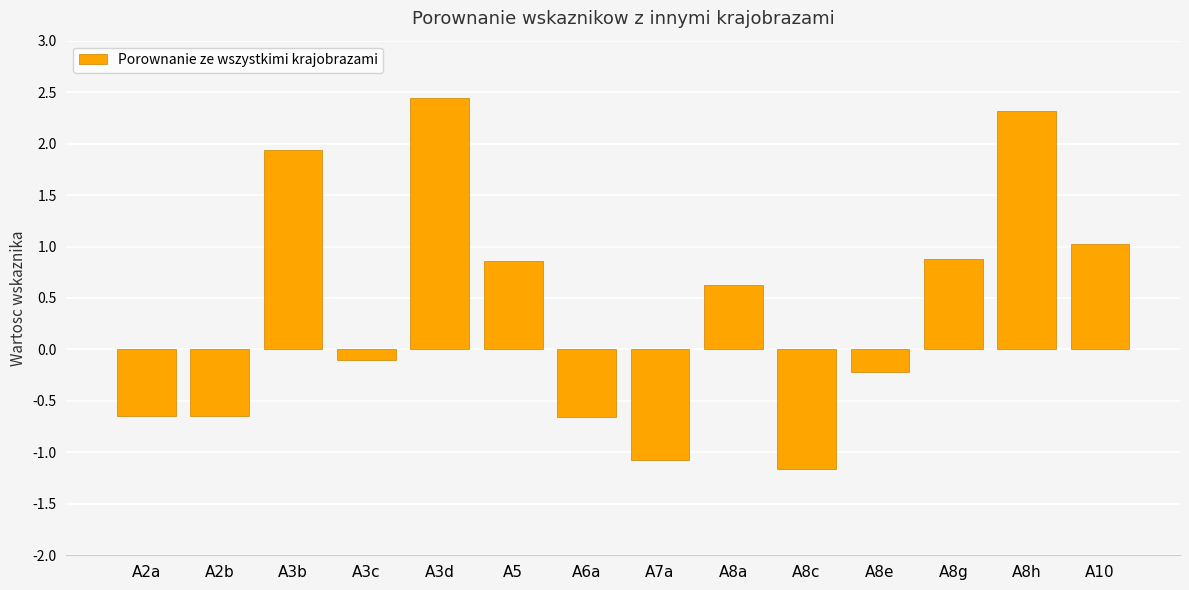

Is it true that the value at A8a is 0.6?

True